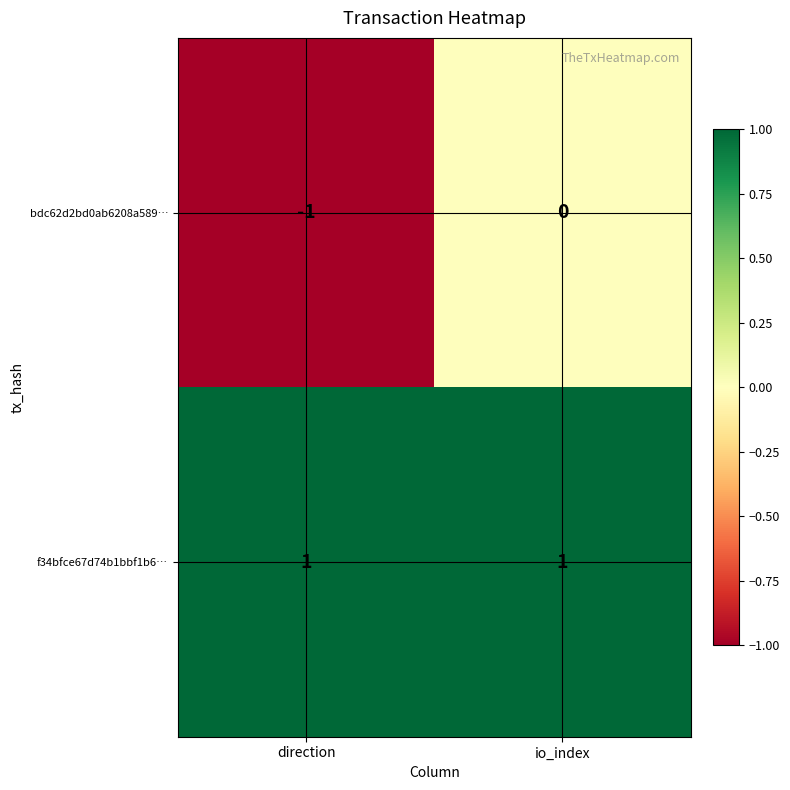

Which series has the widest spread of values?

bdc62d2bd0ab6208a589…